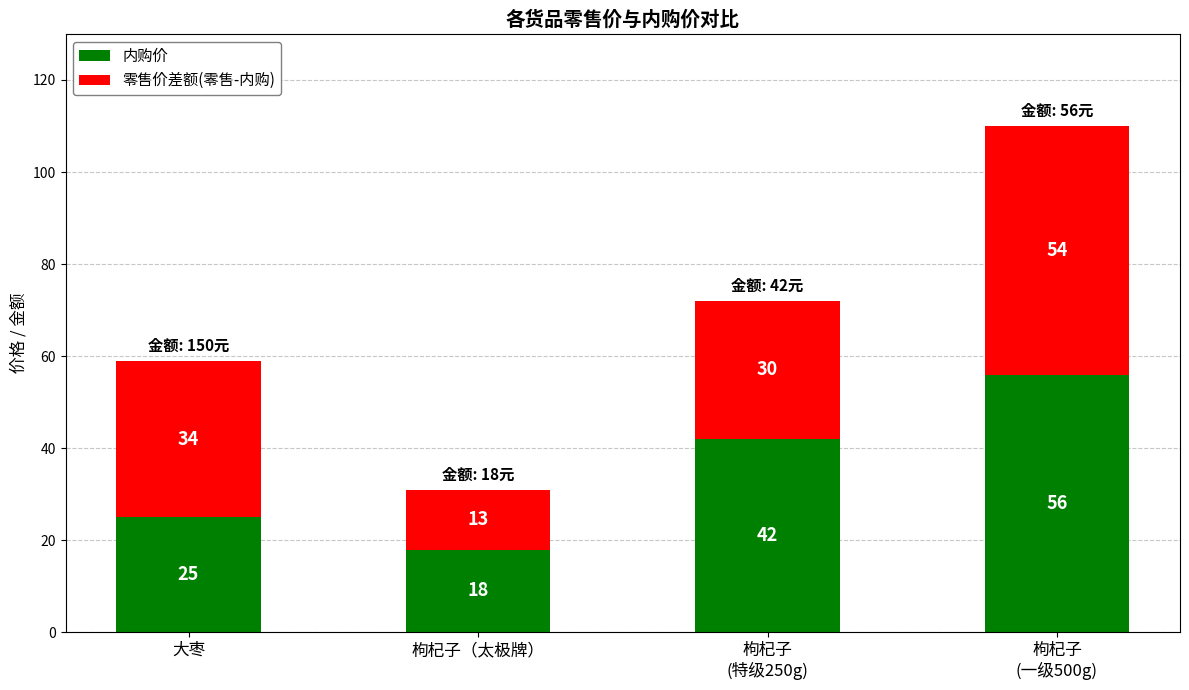

The 内购价 series shows 18 at 枸杞子（太极牌）. True or false?

True